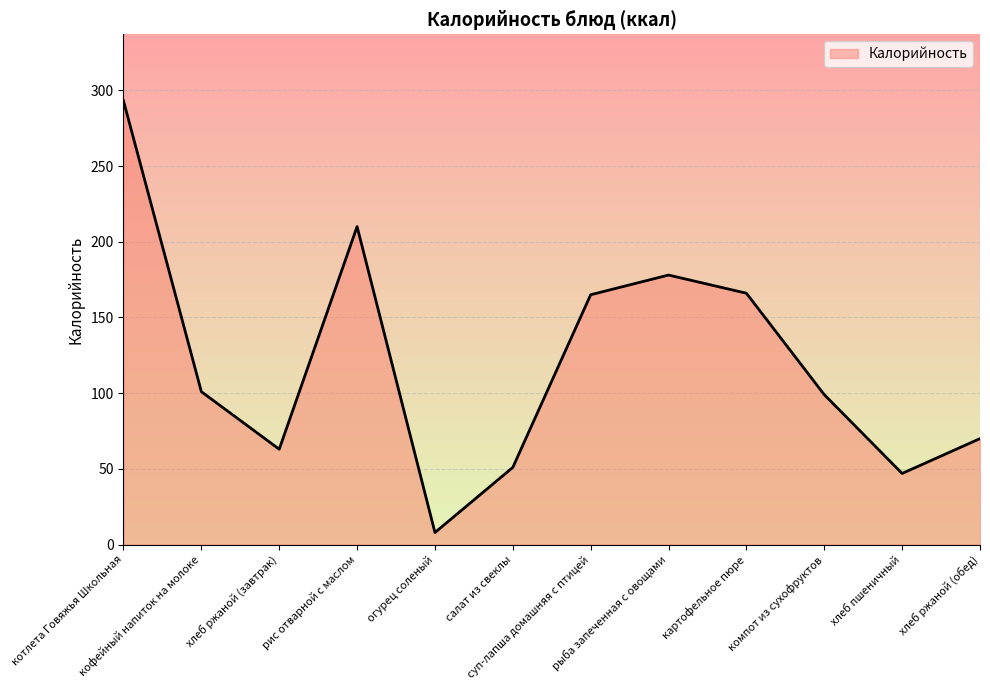

What is the minimum value shown in the chart?

8